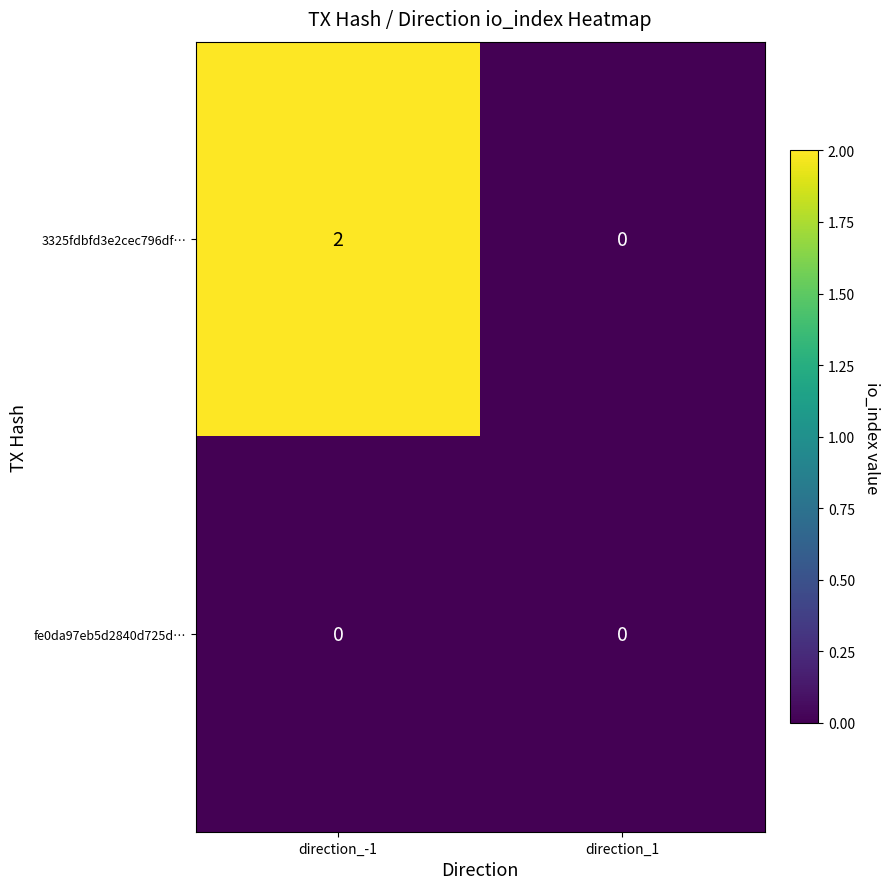

List the series in order of their overall mean, lowest first.

fe0da97eb5d2840d725d…, 3325fdbfd3e2cec796df…